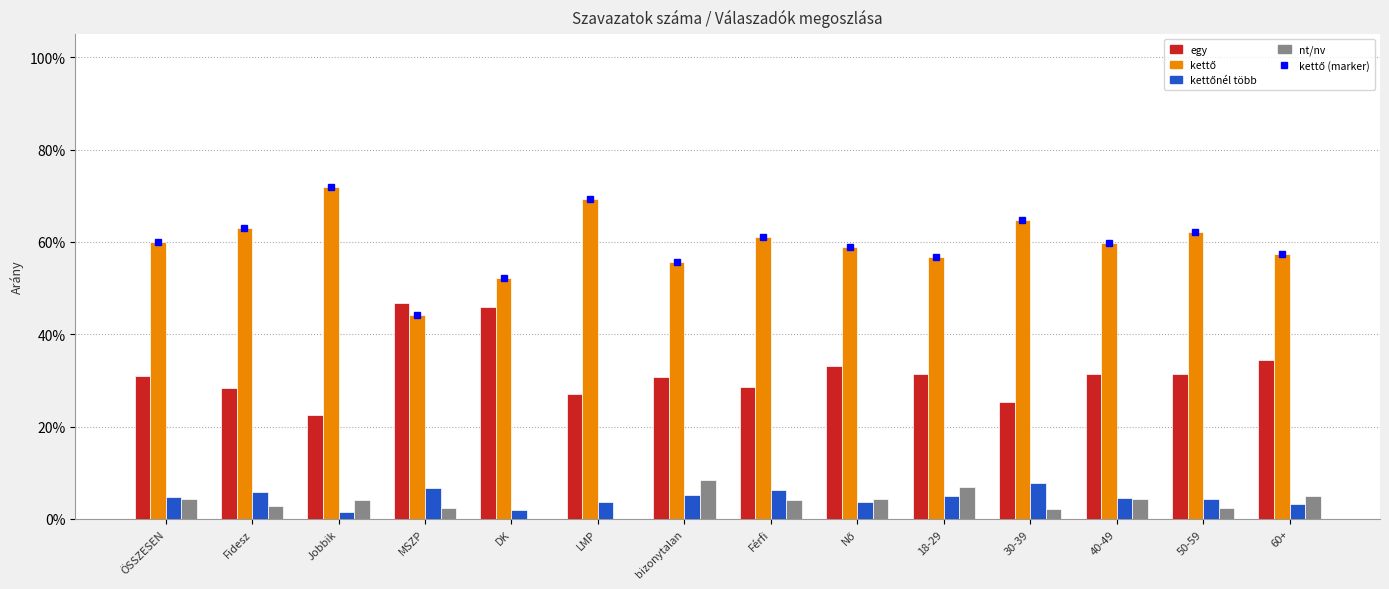

What is the label of the 1st bar from the left?

ÖSSZESEN